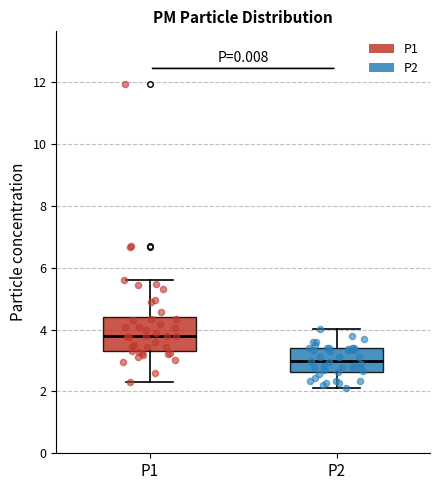

Where does the lower whisker of the box for P1 end on the y-axis? The values are not printed on the chart, so give them approximately, as read against the axis.

2.4